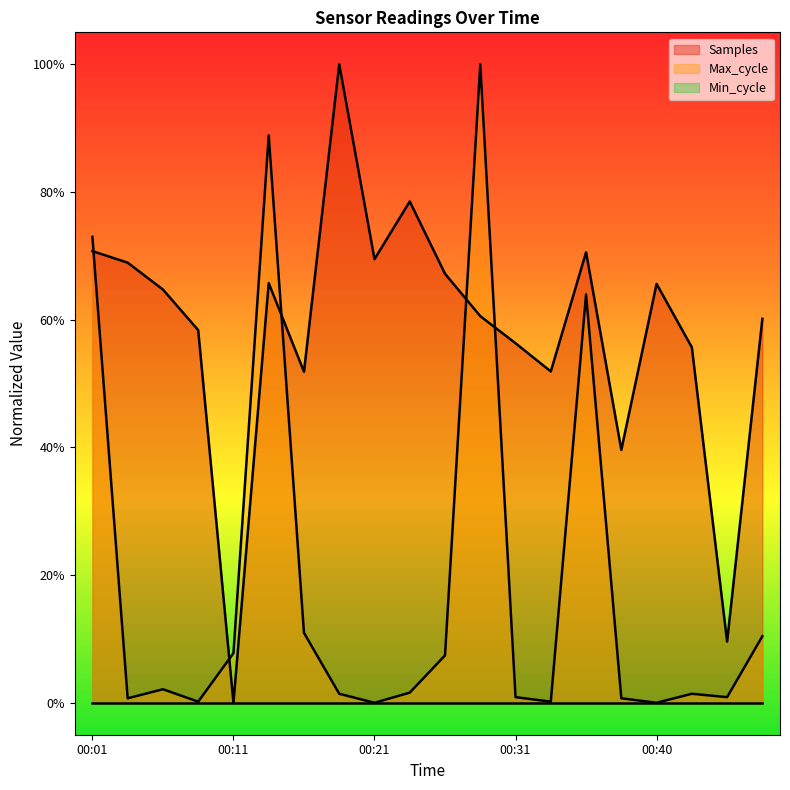

Which series ends up on top after the final intersection of Max_cycle and Samples?

Samples